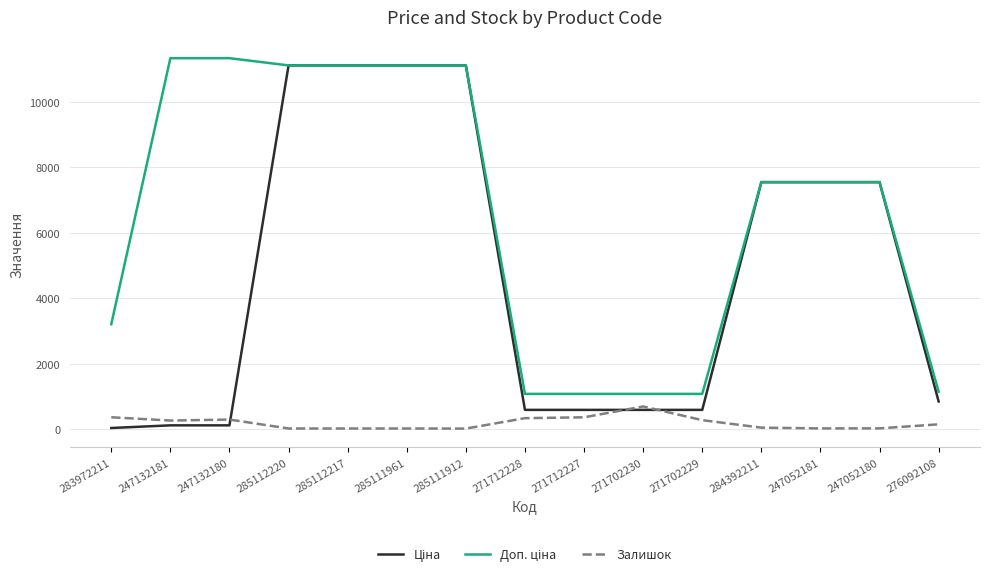

What is the value of the Залишок point at the 5th from the left?

17.0